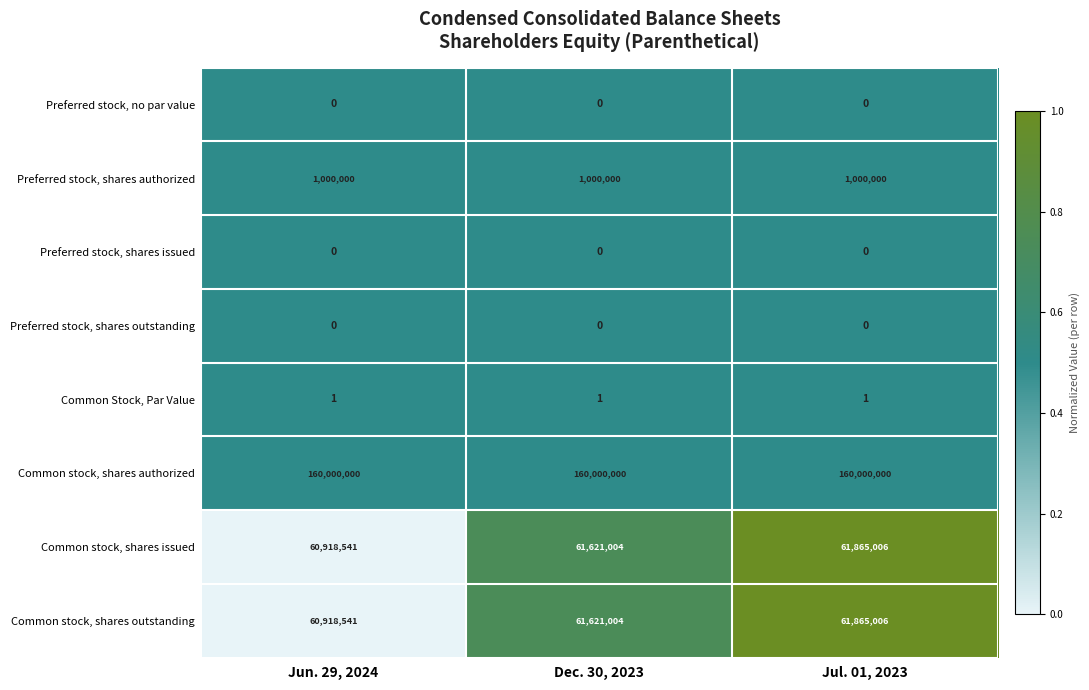

Count the Common stock, shares issued values in the range 60918541 to 61865006.

3